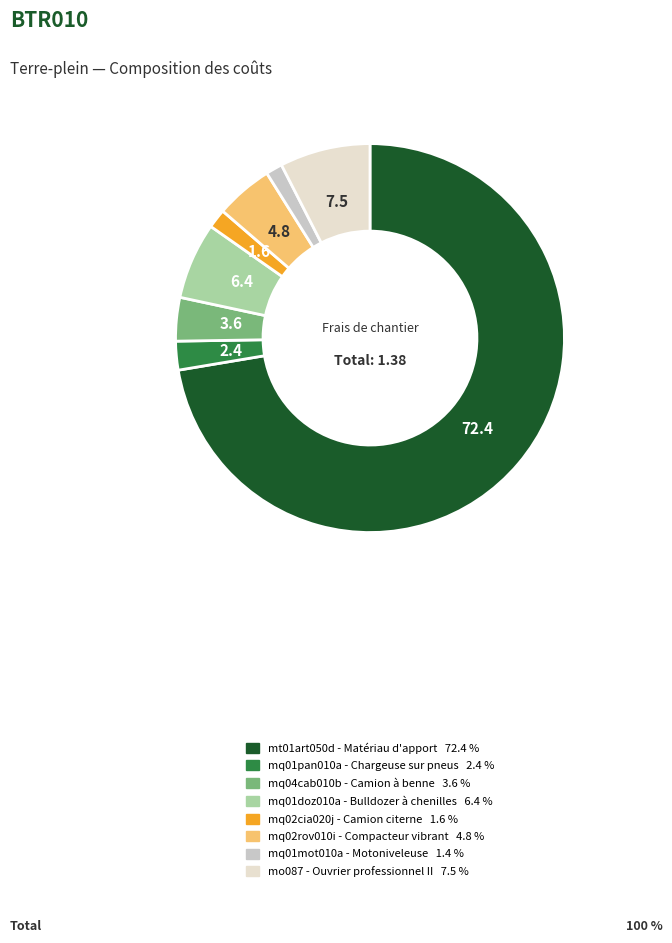

Which slice is the largest?

mt01art050d - Matériau d'apport